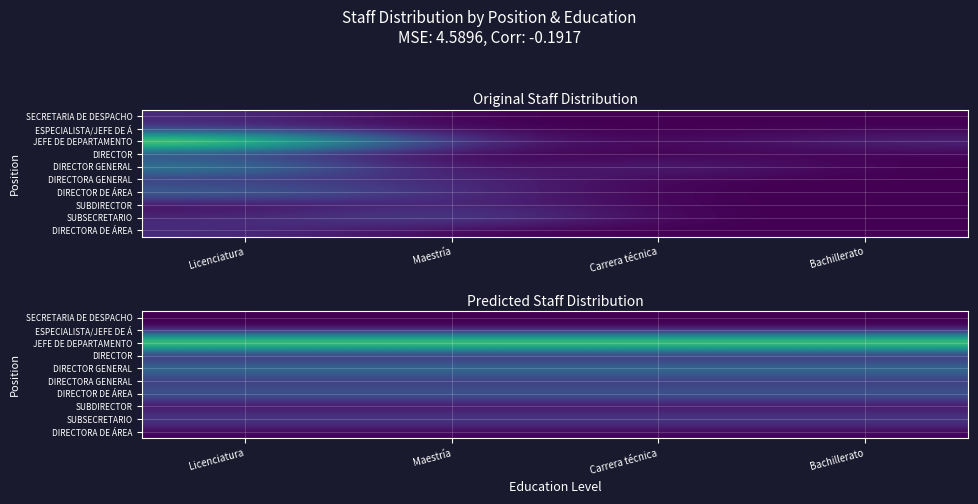

What is the smallest value displayed?

0.2